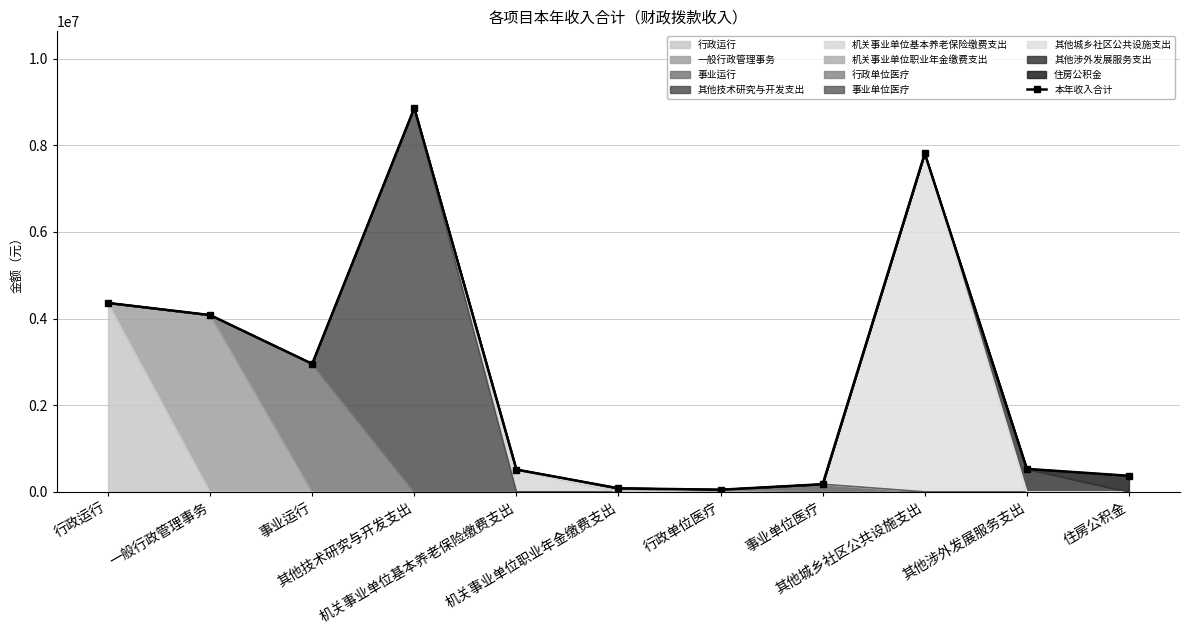

The chart shows a value of 5430266.1 at 其他城乡社区公共设施支出. True or false?

False